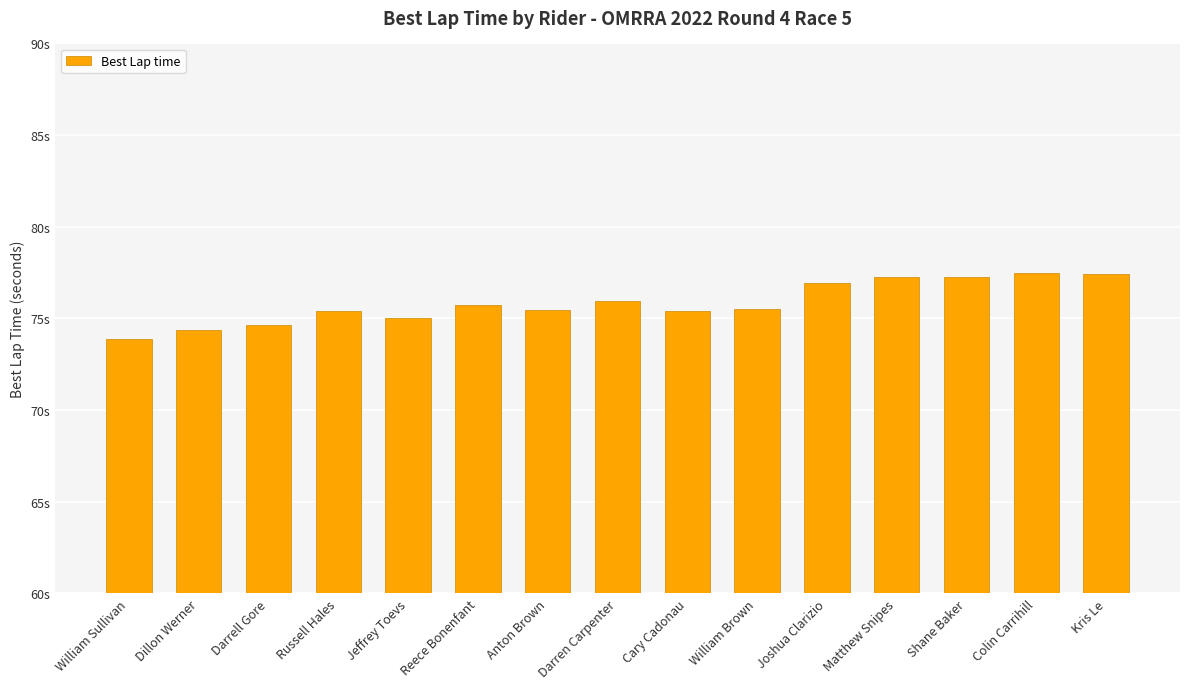

What is the label of the 13th bar from the right?

Darrell Gore